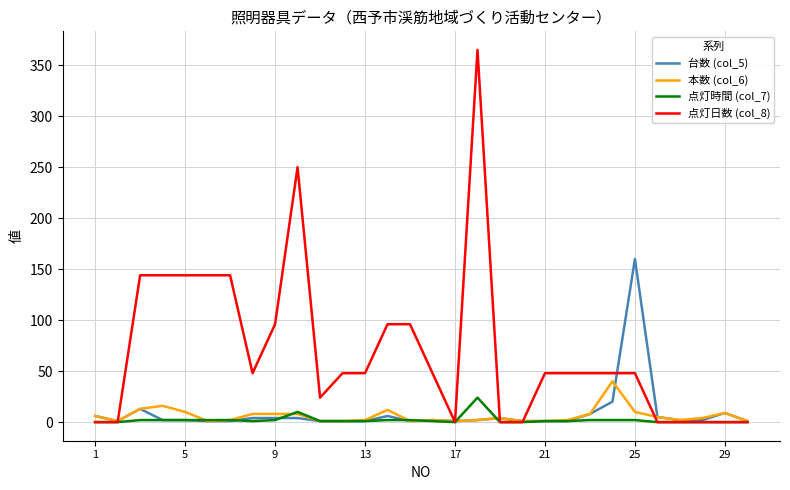

Which series has the largest total across all categories?

点灯日数 (col_8)